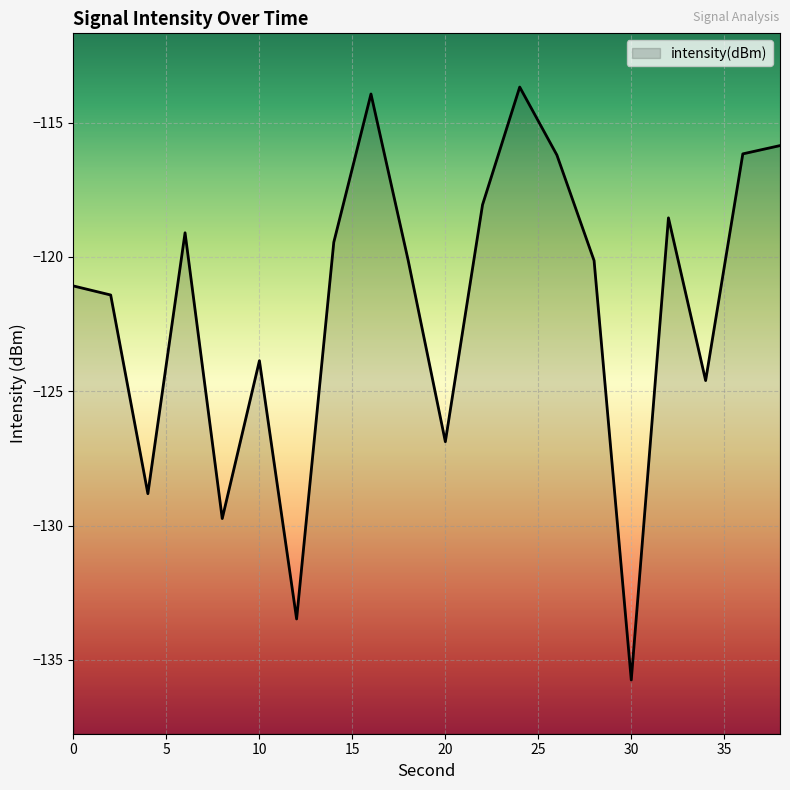

At which label is the value closest to -124?

10